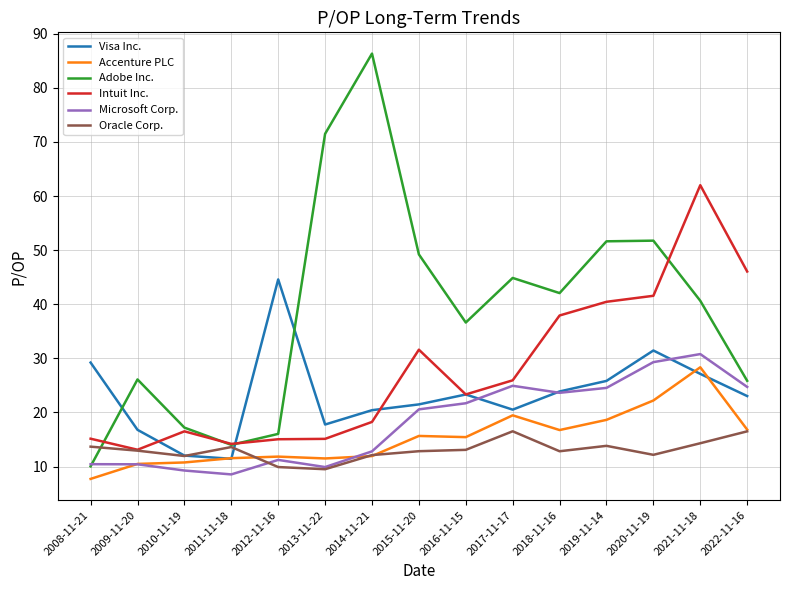

After their last crossing, which series has the higher values: Oracle Corp. or Visa Inc.?

Visa Inc.